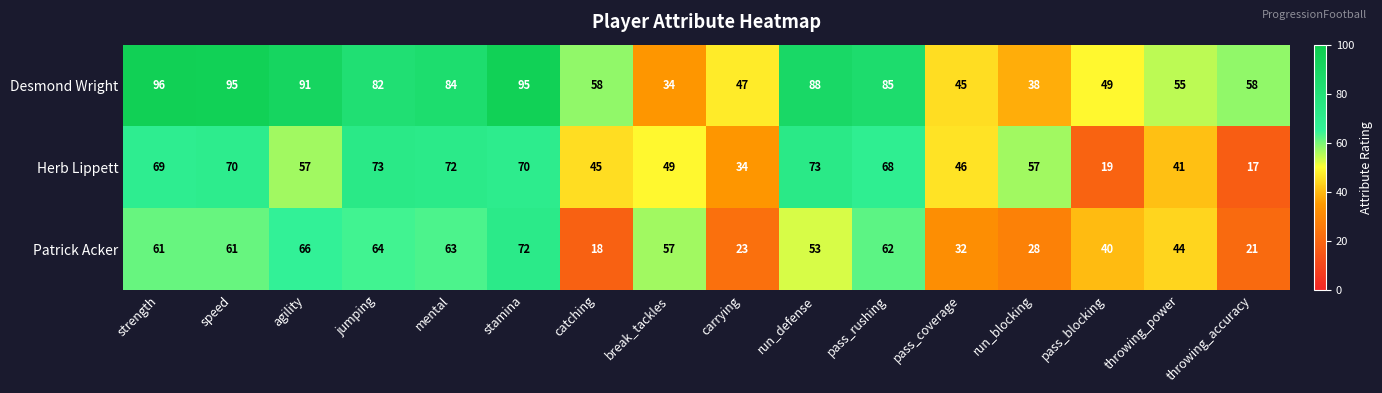

Rank the series by their average value, from highest to lowest.

Desmond Wright, Herb Lippett, Patrick Acker